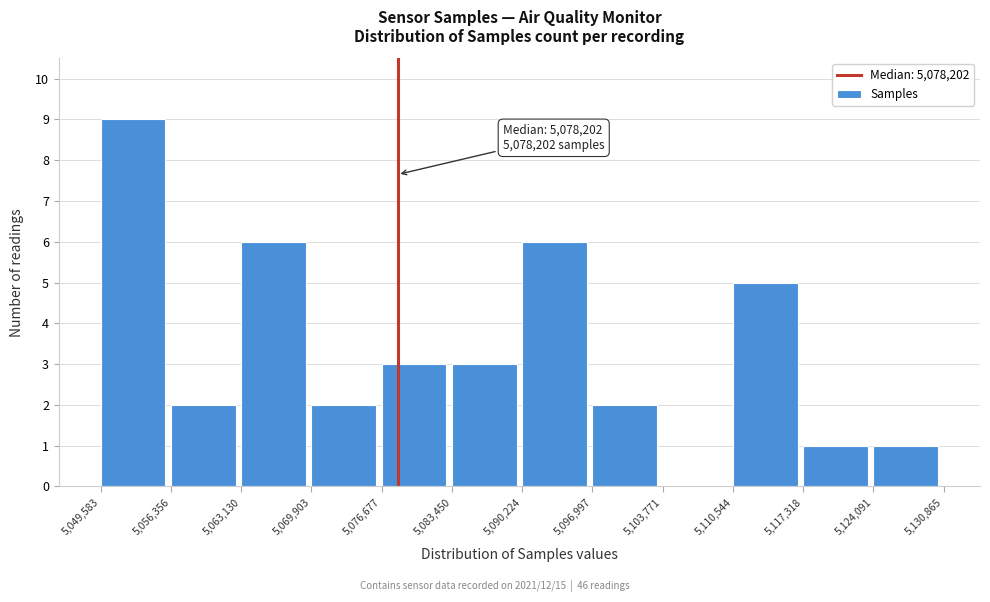

Over which range of the x-axis is the bar tallest?

5,049,583 to 5,056,356